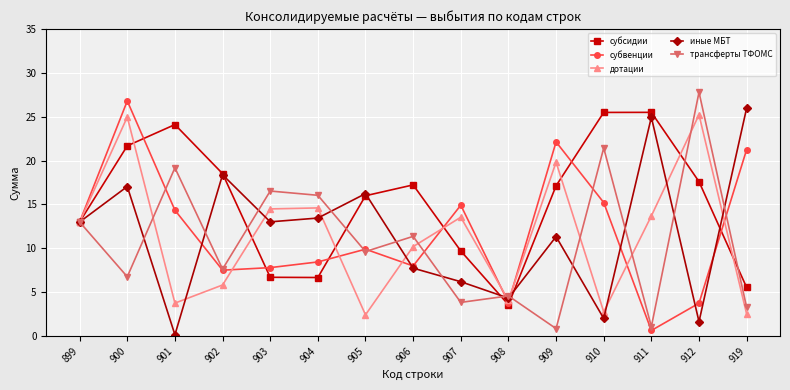

Which category has the highest value across all series?

912